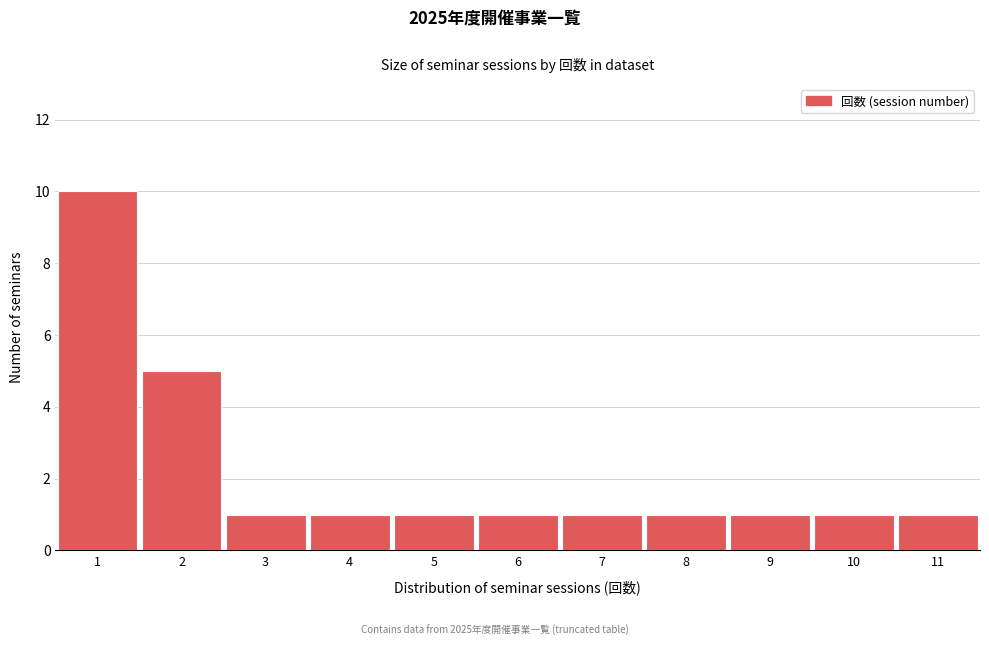

How tall is the bar that spans 6.5 to 7.5 on the x-axis? The values are not printed on the chart, so give them approximately, as read against the axis.

1